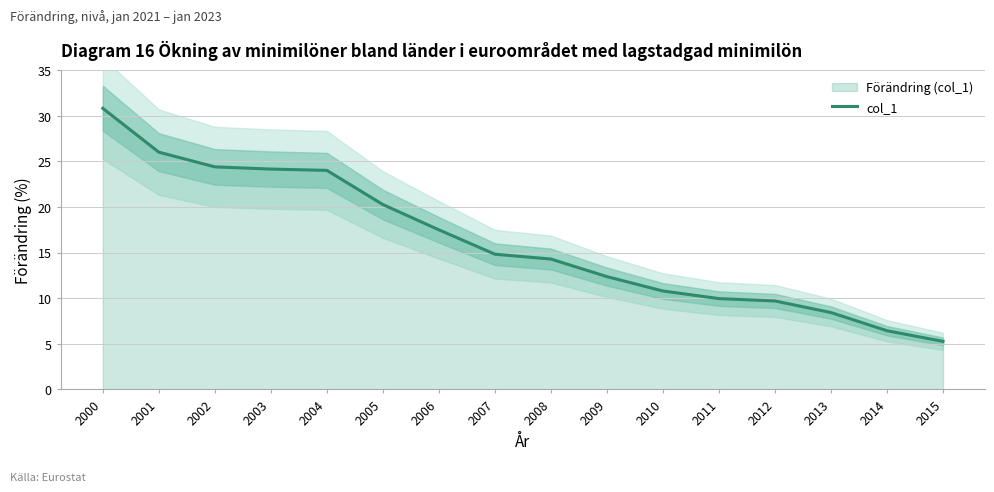

Count the number of values greater than 14.

9